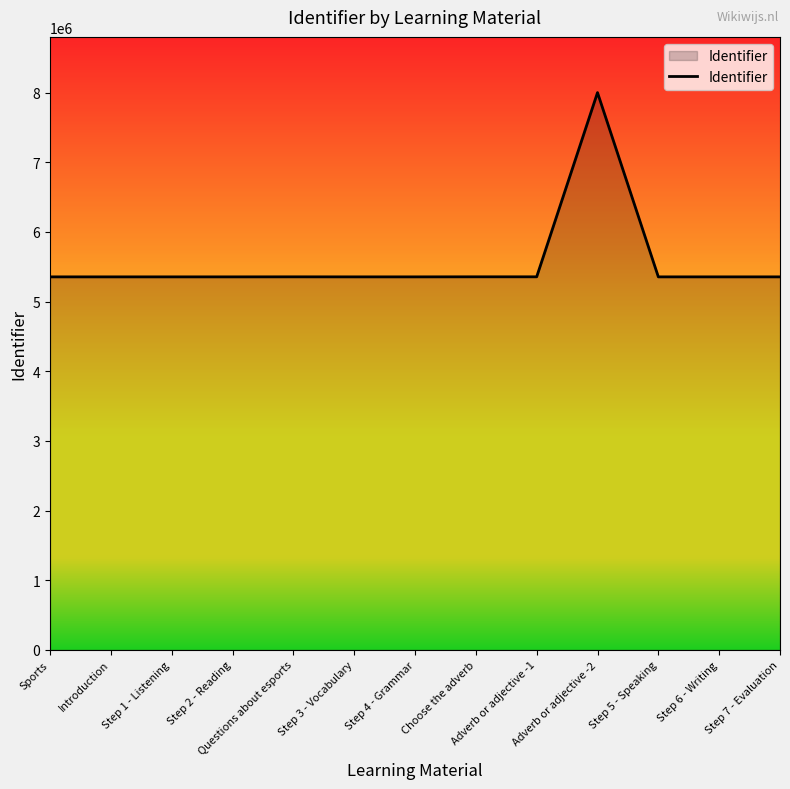

What is the minimum value shown in the chart?

5355226